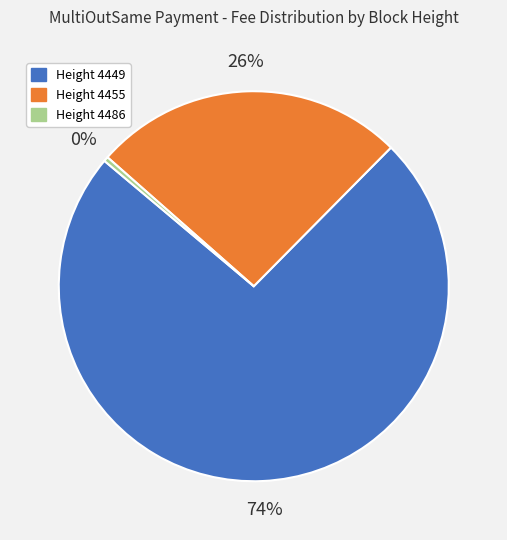

To the nearest percent, what is the average slice percentage?

33%